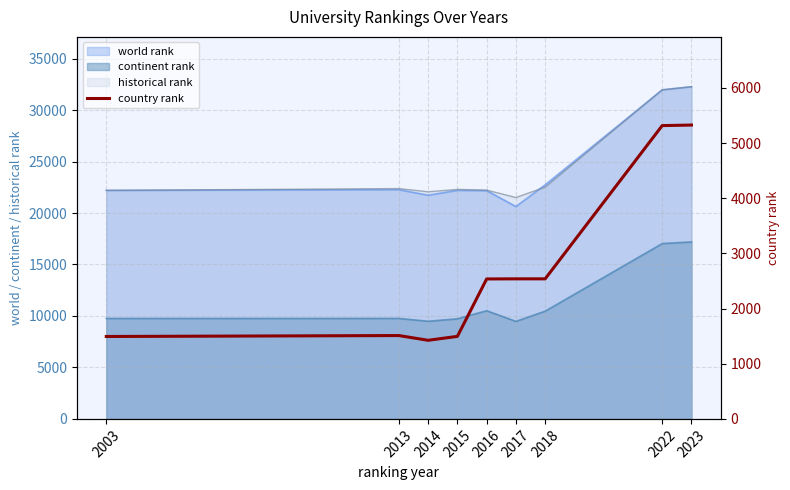

True or false: the data shows 2047 at 2013.

False